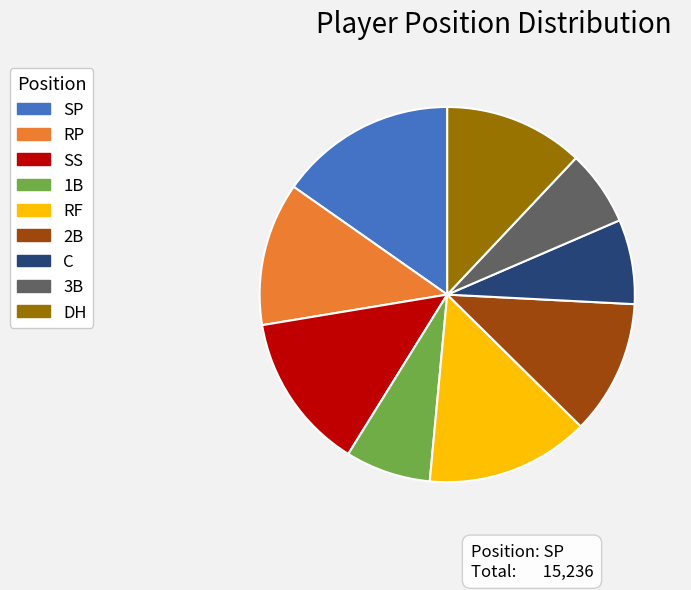

Approximately how many times larger is the value at 3B compared to C?

0.9